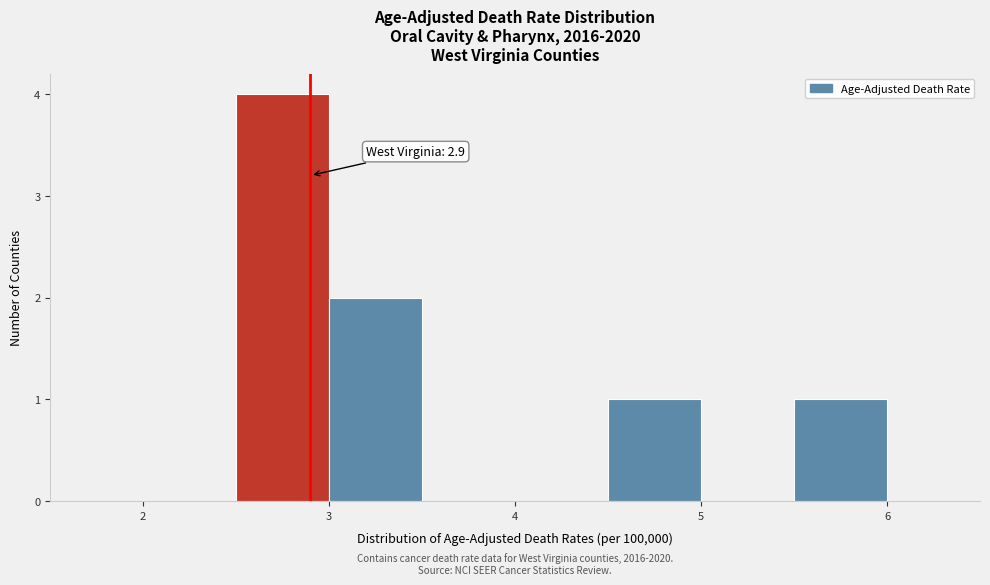

Which range on the x-axis has the tallest bar?

2.5 to 3.0